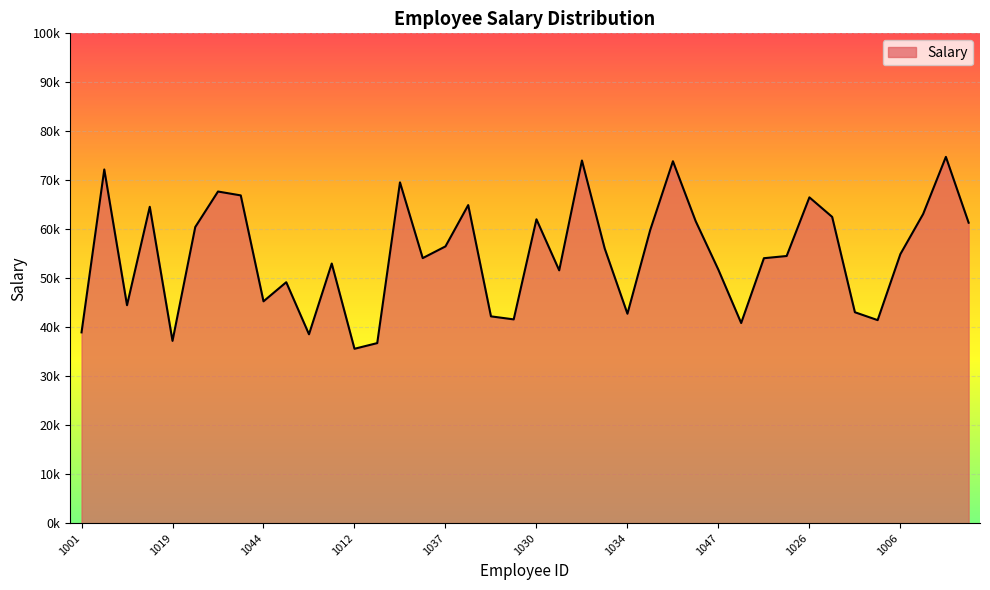

Where is the data nearest to the value 55189?

1006